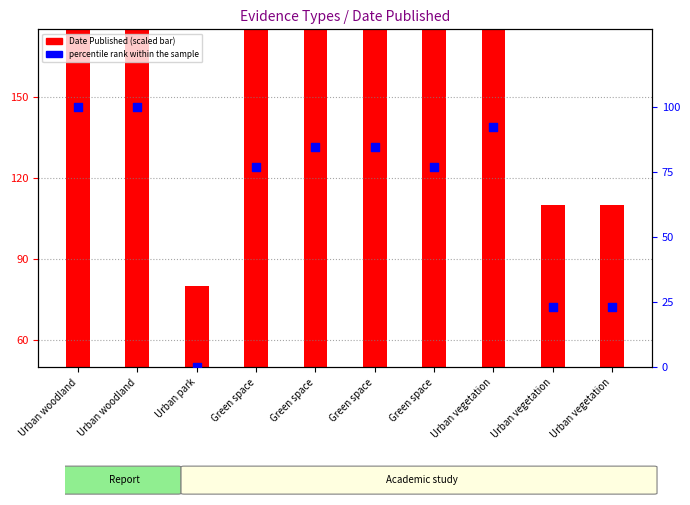

Which series contains the lowest Y value?

percentile rank within the sample